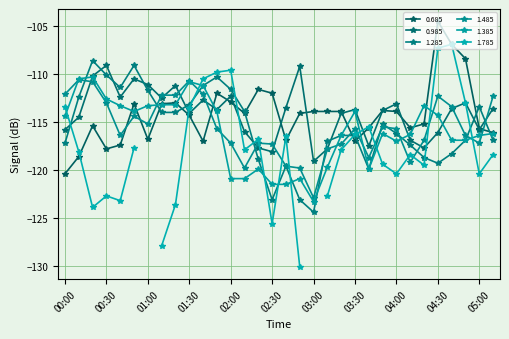

How many values in the 1.385 series exceed -116?

15